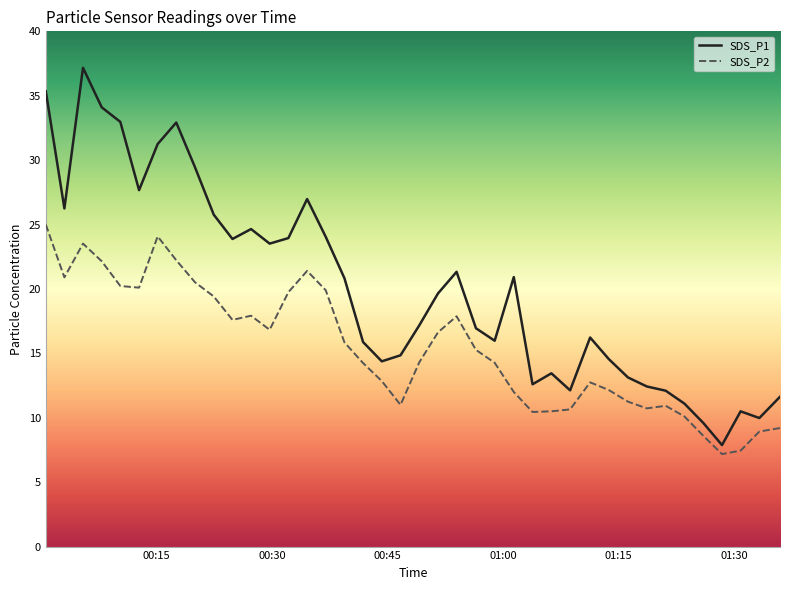

Which series has the largest range (max minus min)?

SDS_P1